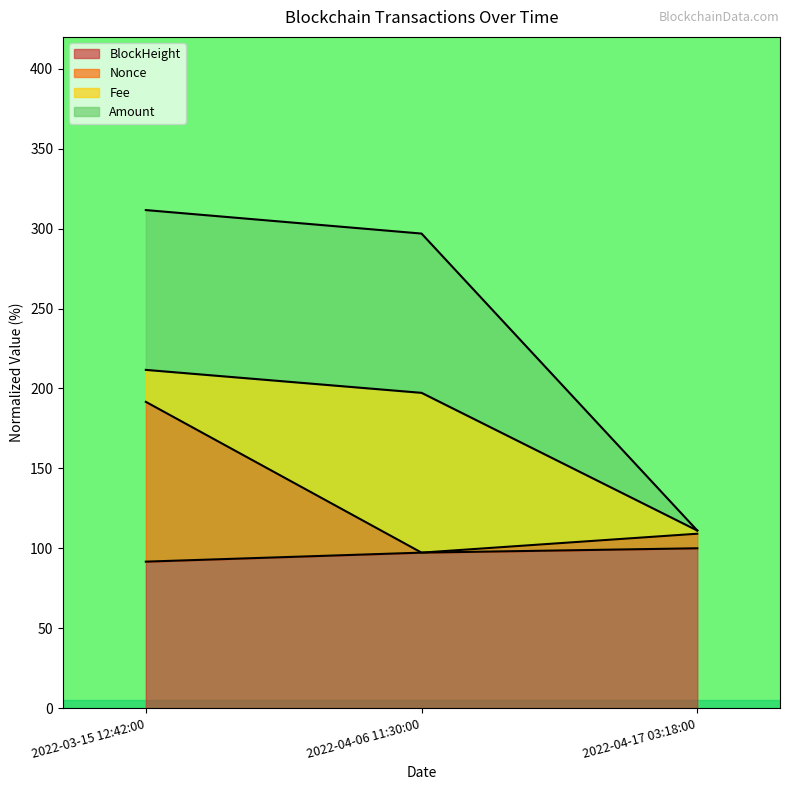

Which series has the widest spread of values?

Amount